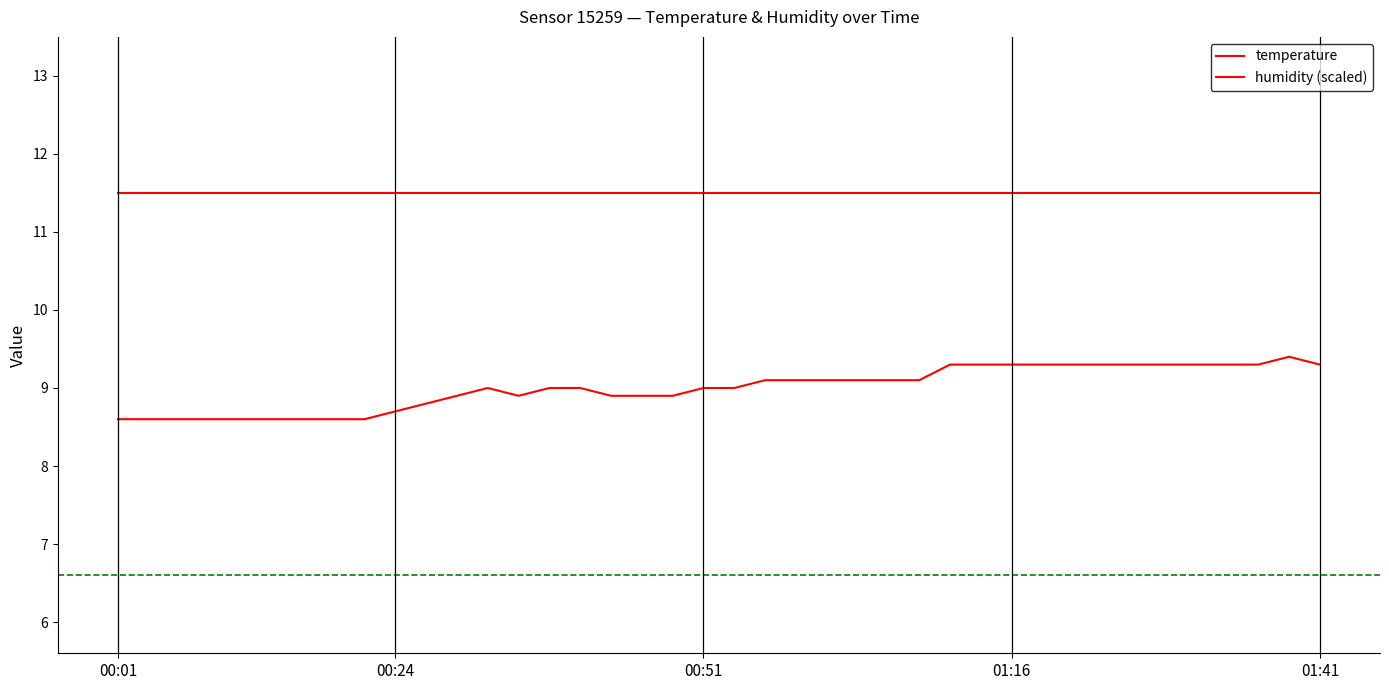

How many lines are shown in the chart?

2